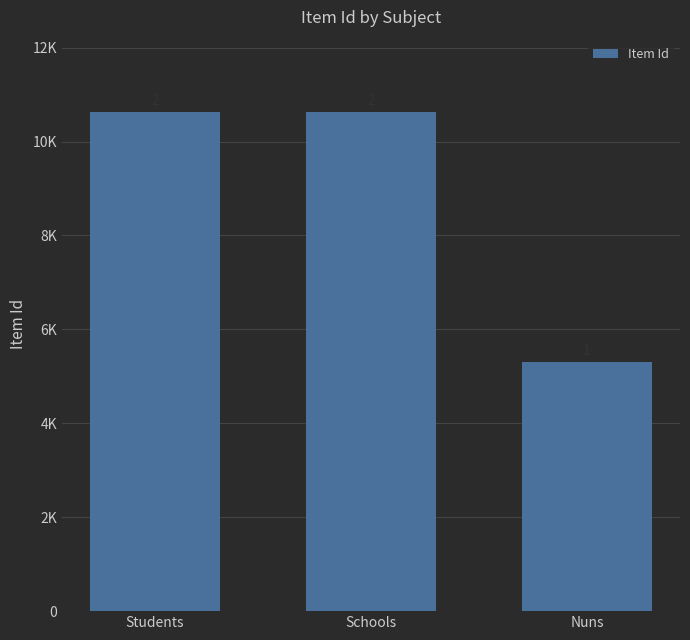

Does the chart contain stacked bars?

No